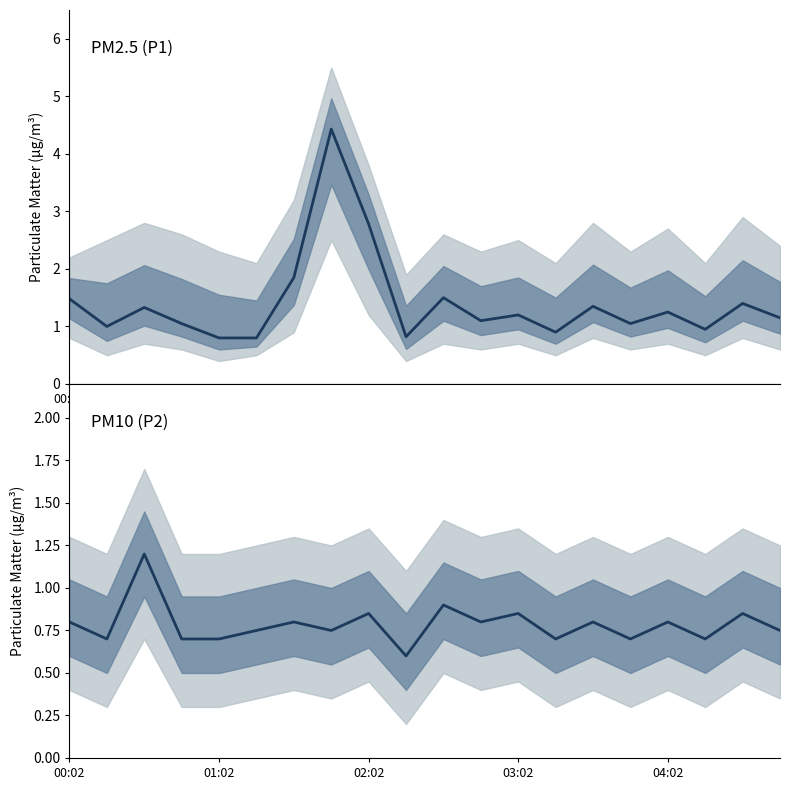

True or false: P1 mean and P2 mean intersect in this chart.

False